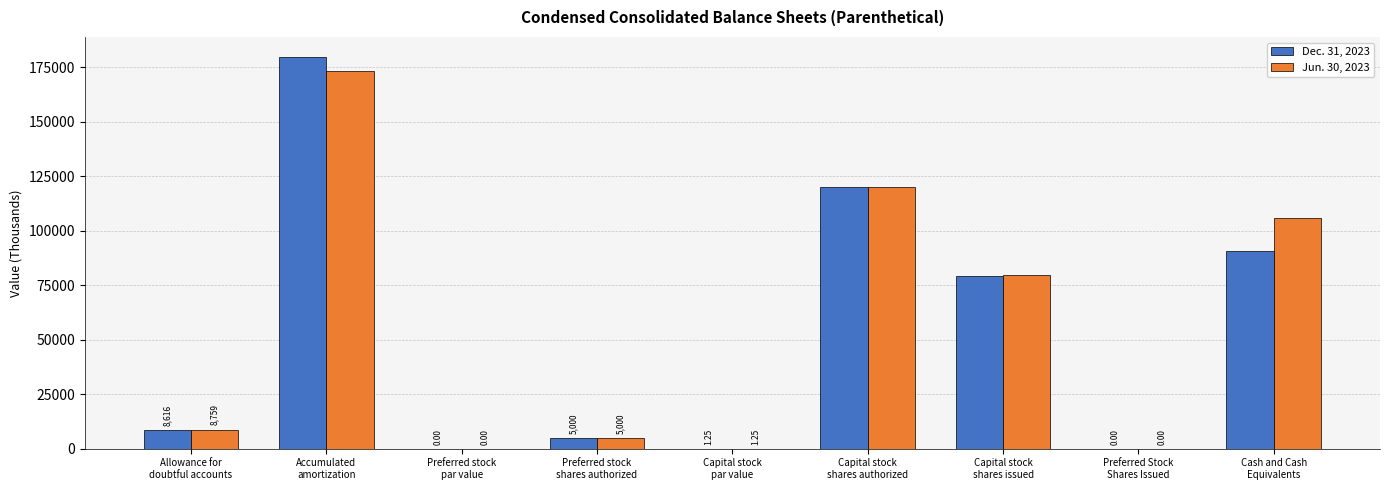

Which series has the largest total across all categories?

Jun. 30, 2023